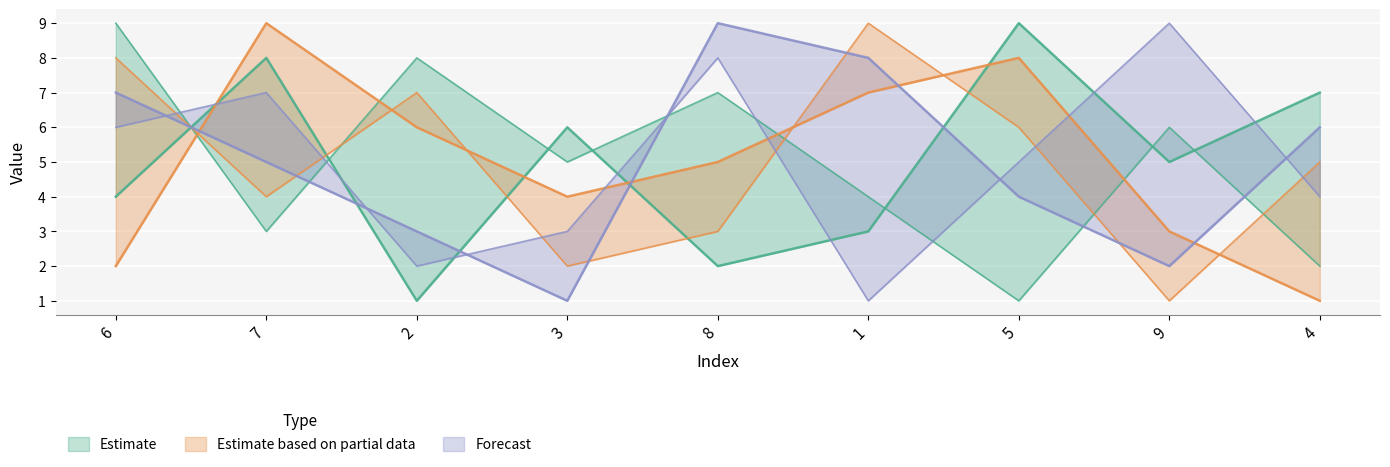

How many categories are shown in the chart?

9